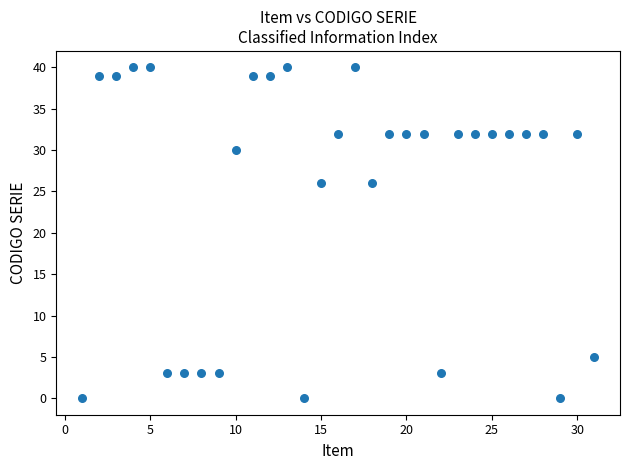

What is the range of Y values (max minus min)?

40